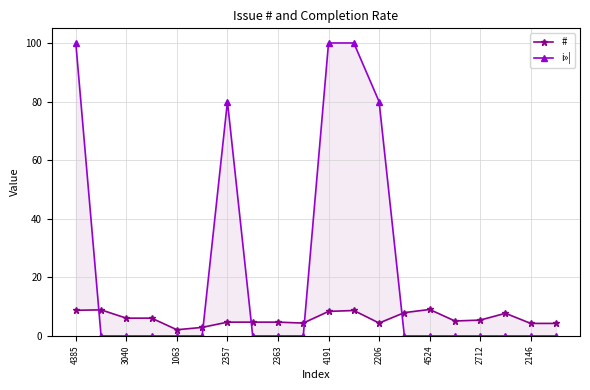

Which category has the highest value in the i»¦ series?

4385